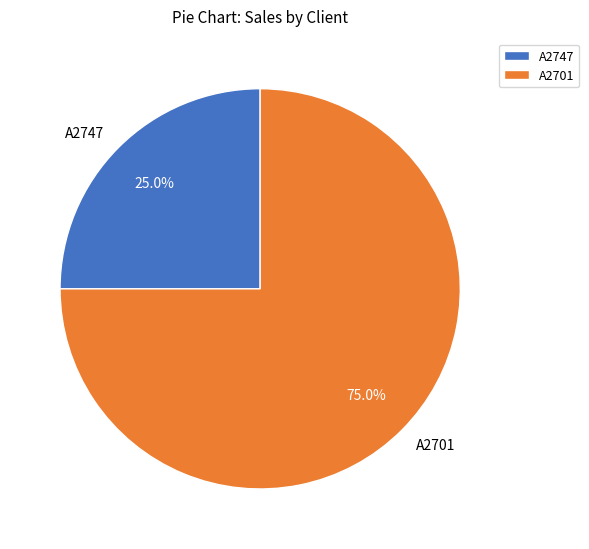

Which category has the smallest portion of the pie?

А2747